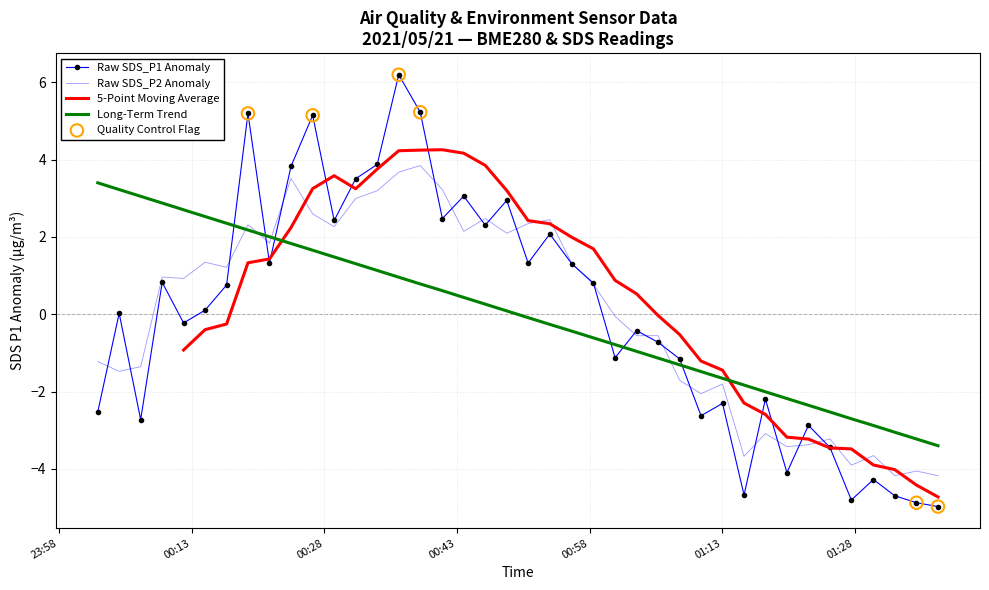

What is the total value across all series at 2021/05/21 00:53:30?

4.5